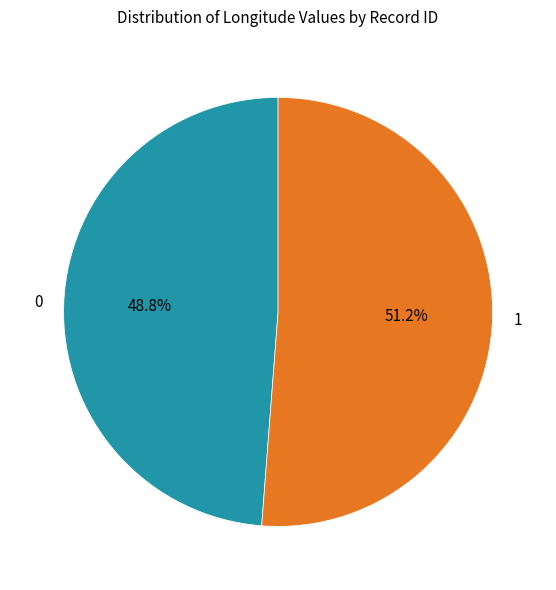

The 0 slice represents 40% of the pie. True or false?

False